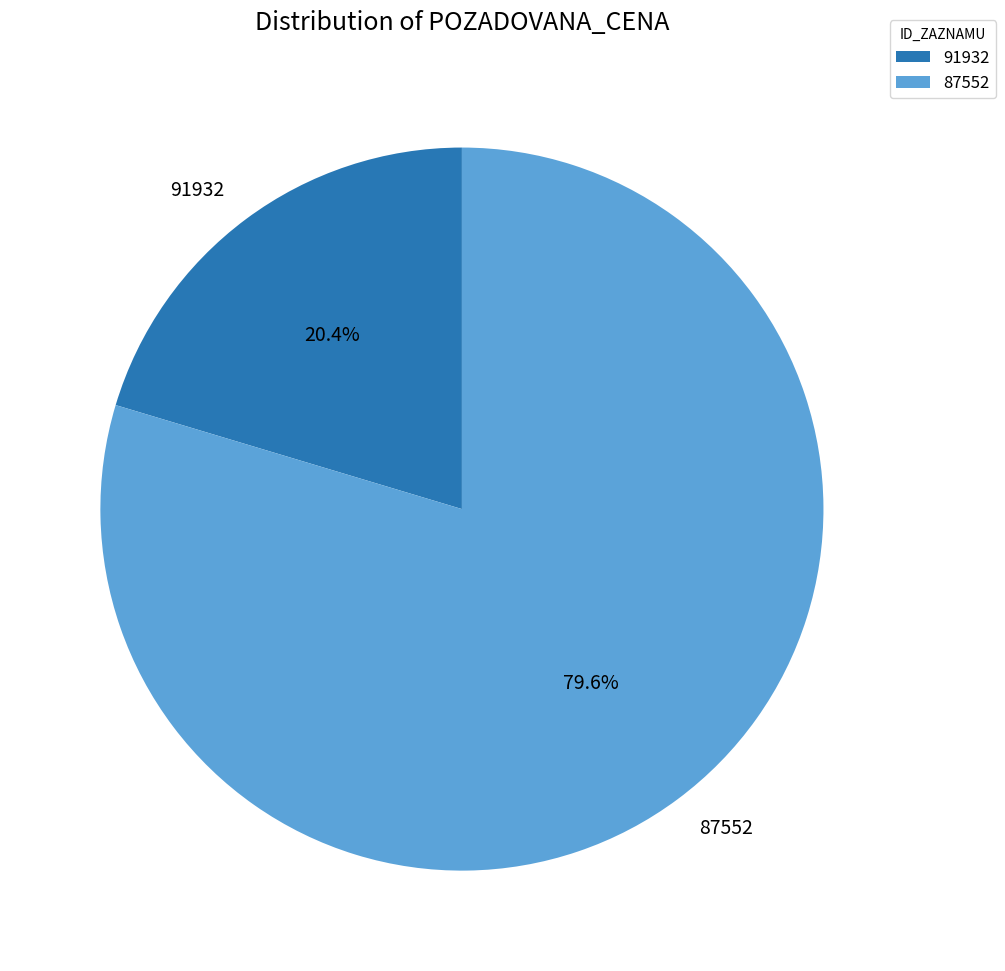

What is the largest slice in the pie chart?

87552